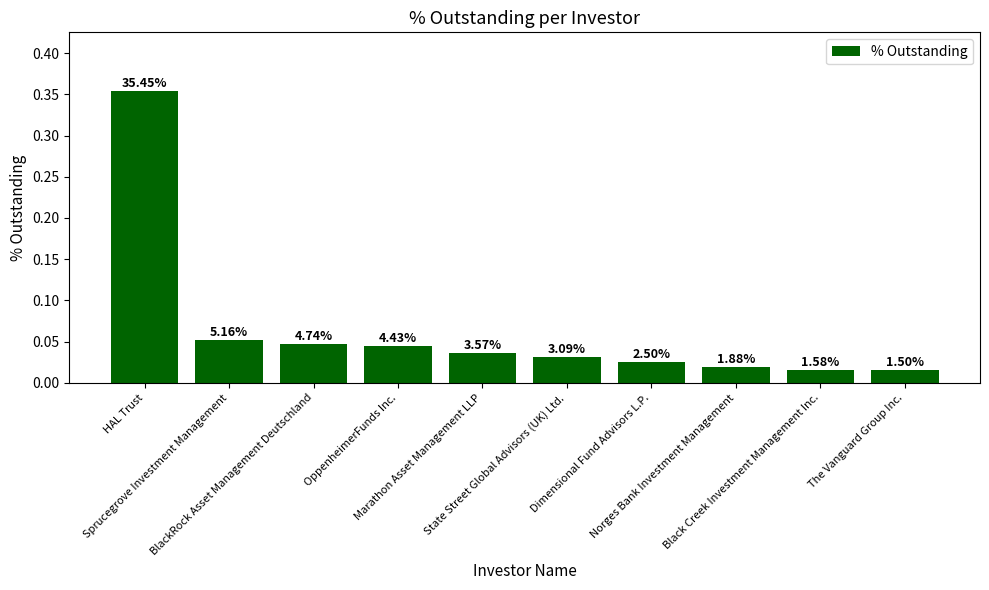

What is the label of the 1st bar from the left?

HAL Trust